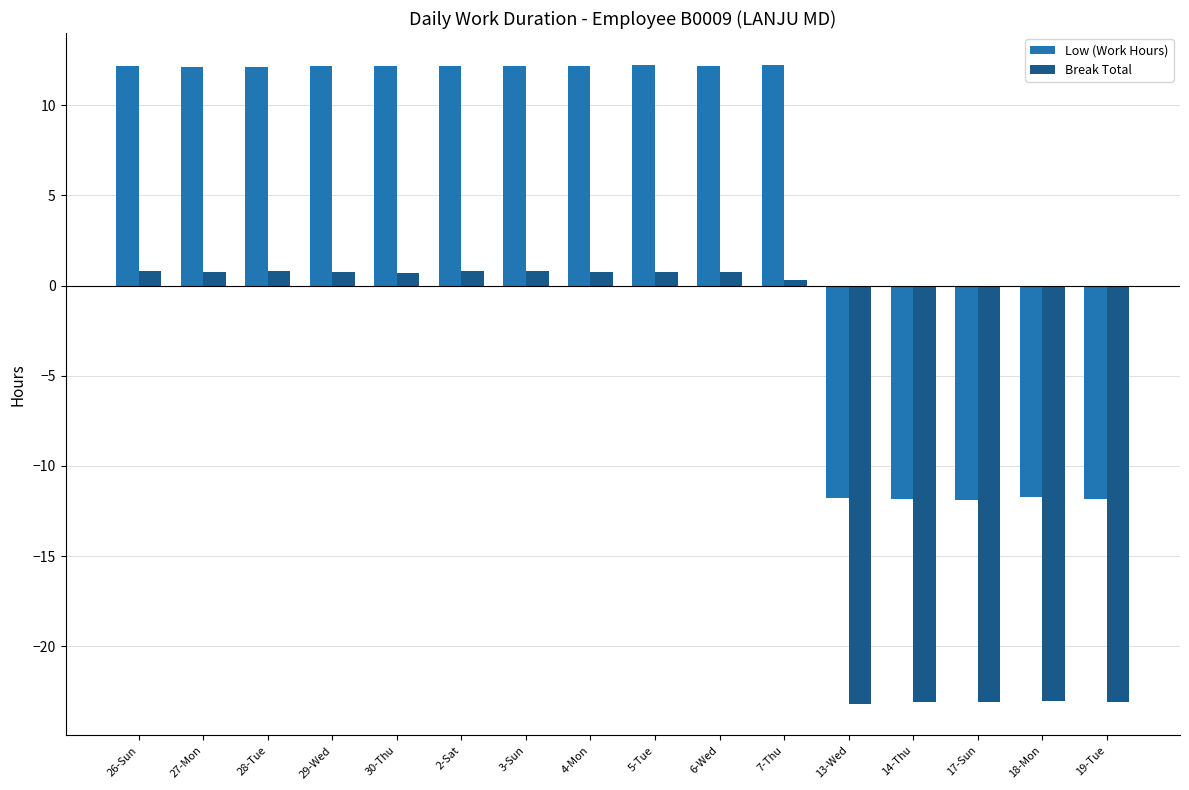

How many bars are there in each group?

2